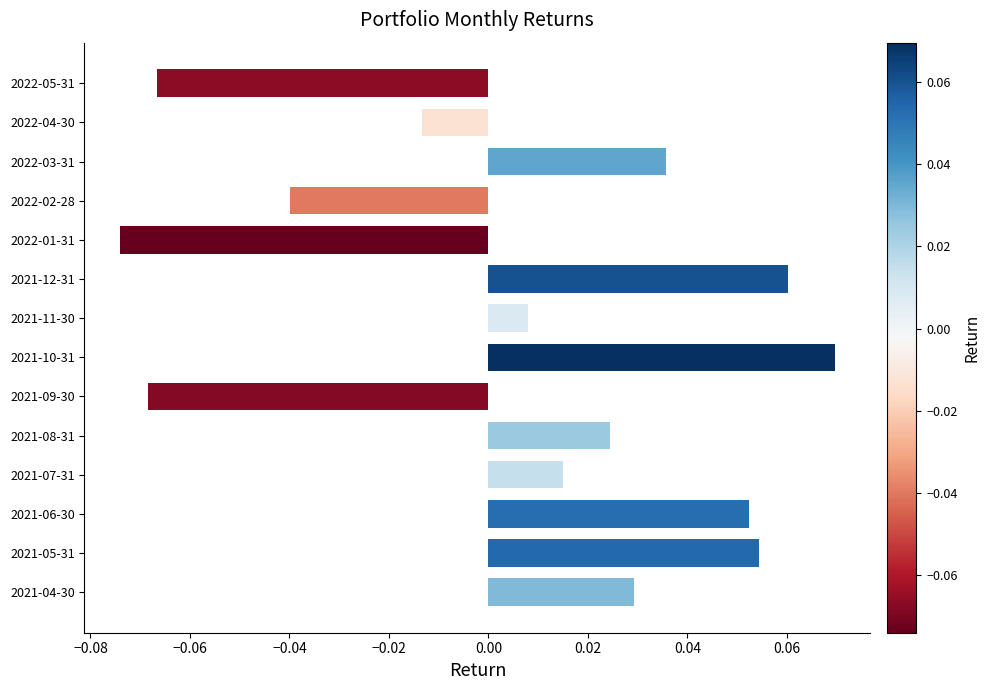

List the labels in order of value, largest first.

2021-10-31, 2021-12-31, 2021-05-31, 2021-06-30, 2022-03-31, 2021-04-30, 2021-08-31, 2021-07-31, 2021-11-30, 2022-04-30, 2022-02-28, 2022-05-31, 2021-09-30, 2022-01-31